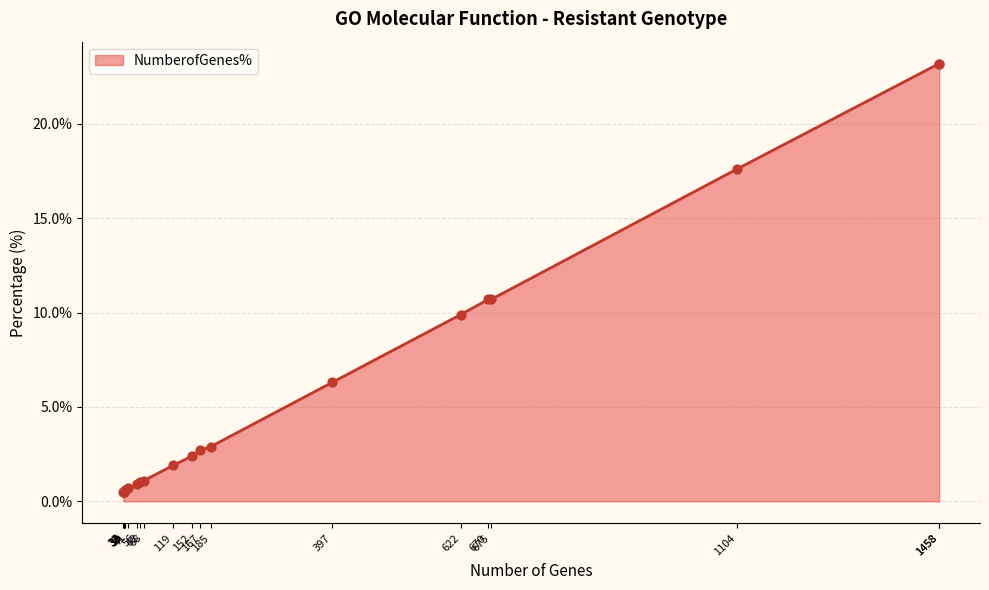

What is the ratio of the value at 622 to the value at 167?

3.7